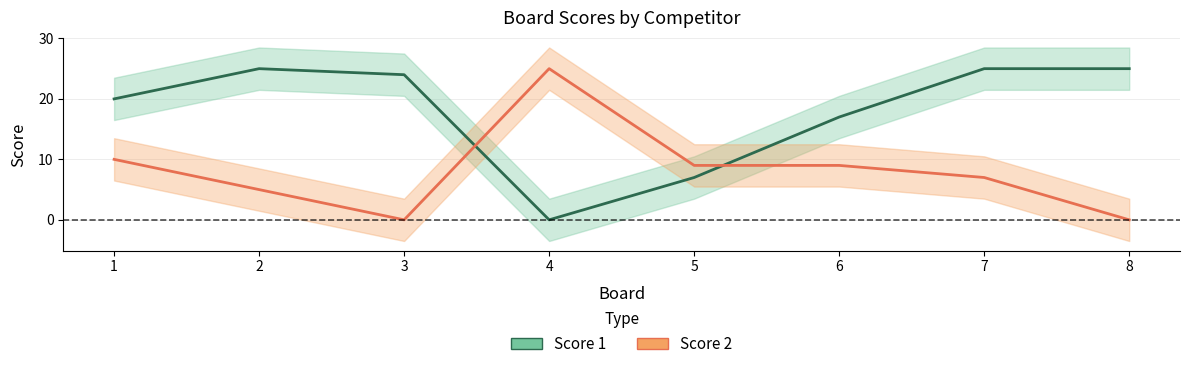

After their last crossing, which series has the higher values: Score 2 or Score 1?

Score 1